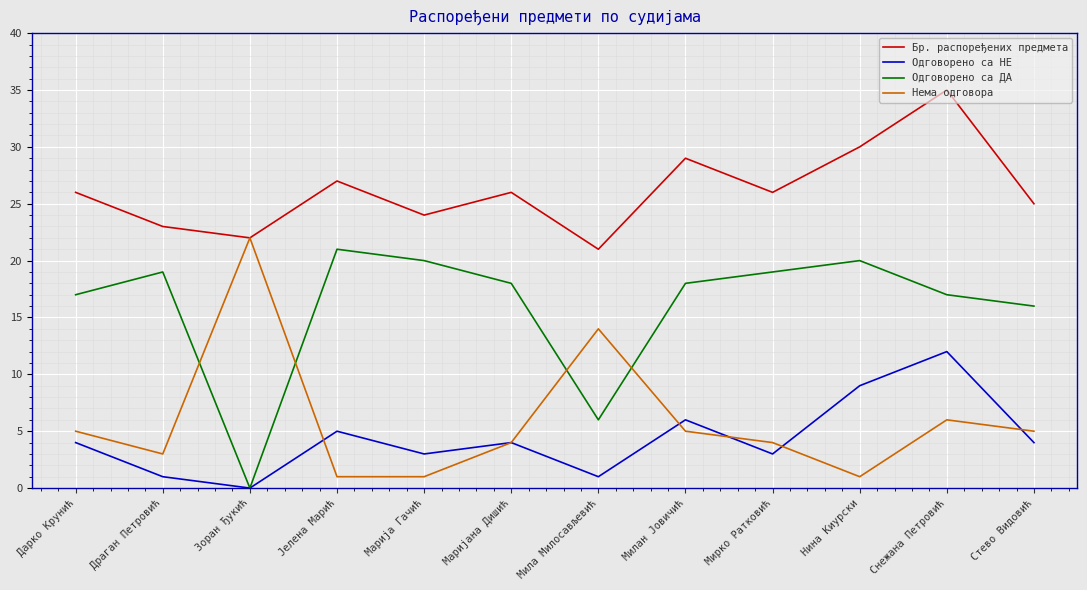

Rank the series by their maximum value, from highest to lowest.

Бр. распоређених предмета, Нема одговора, Одговорено са ДА, Одговорено са НЕ